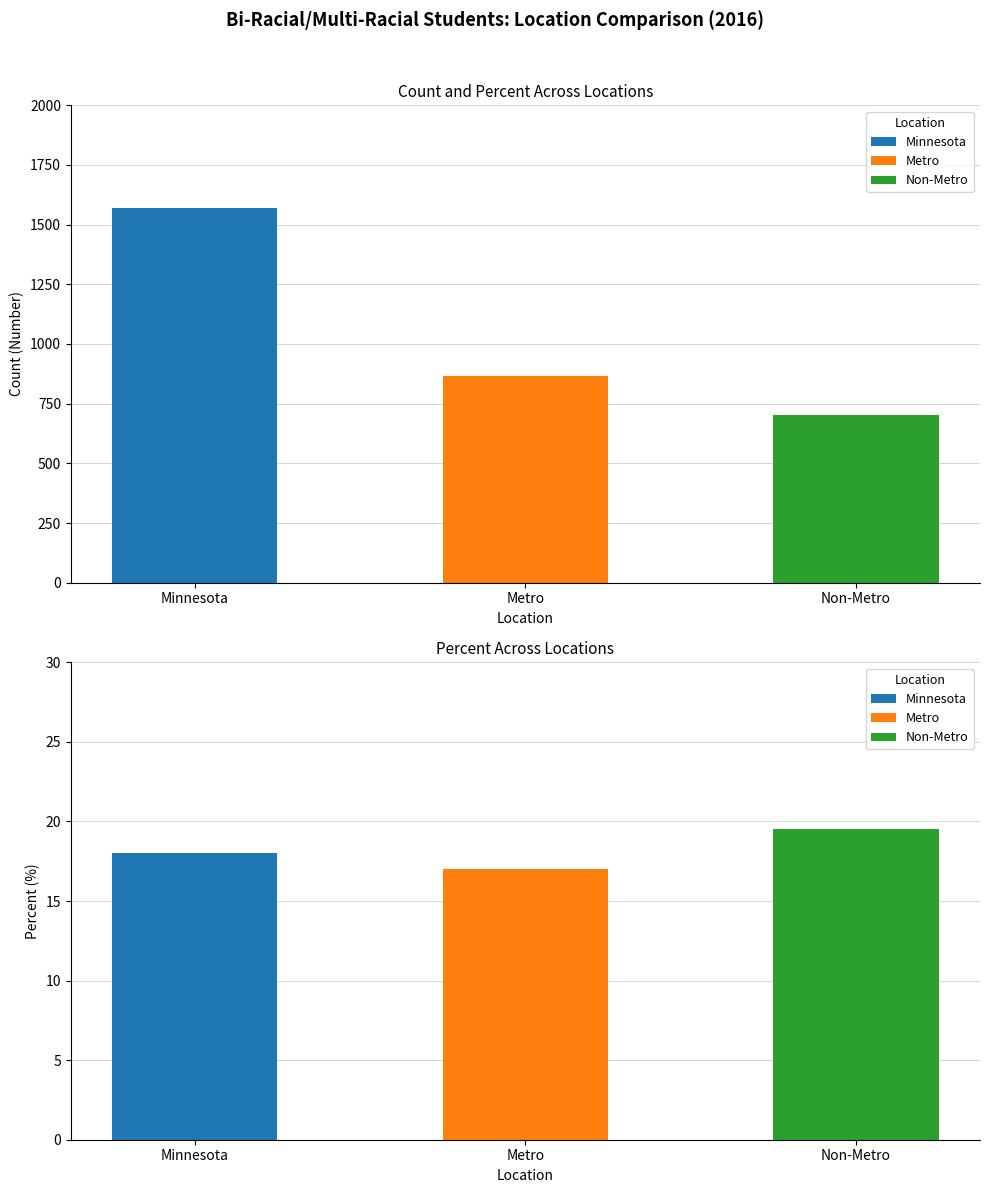

Which has a higher value, Metro or Minnesota?

Minnesota